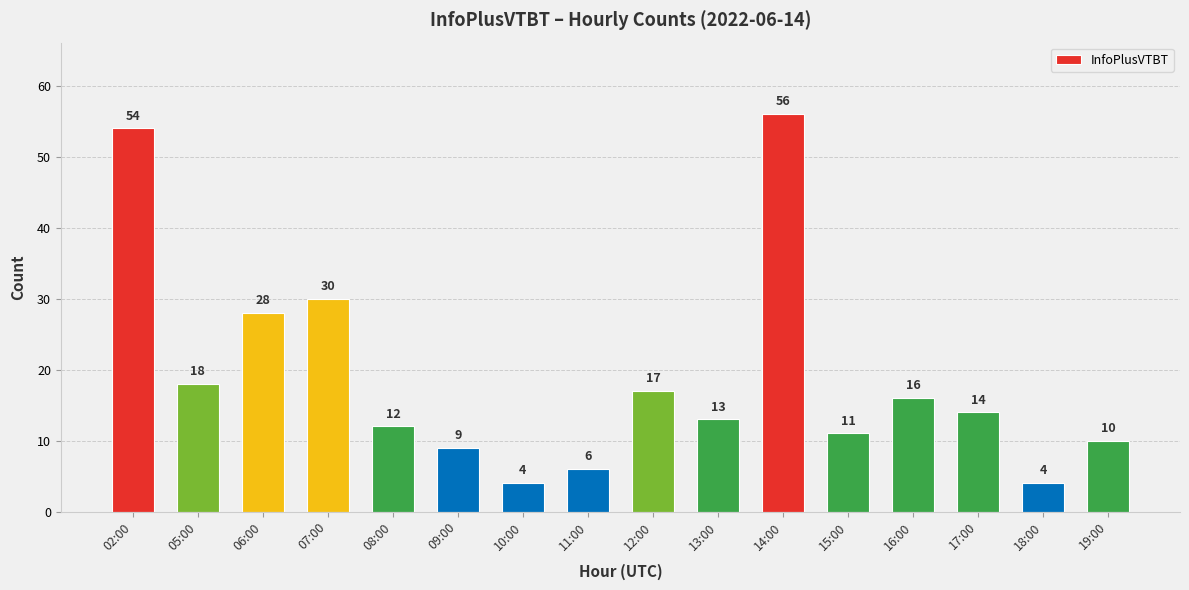

What is the ratio of the value at 17:00 to the value at 09:00?

1.6